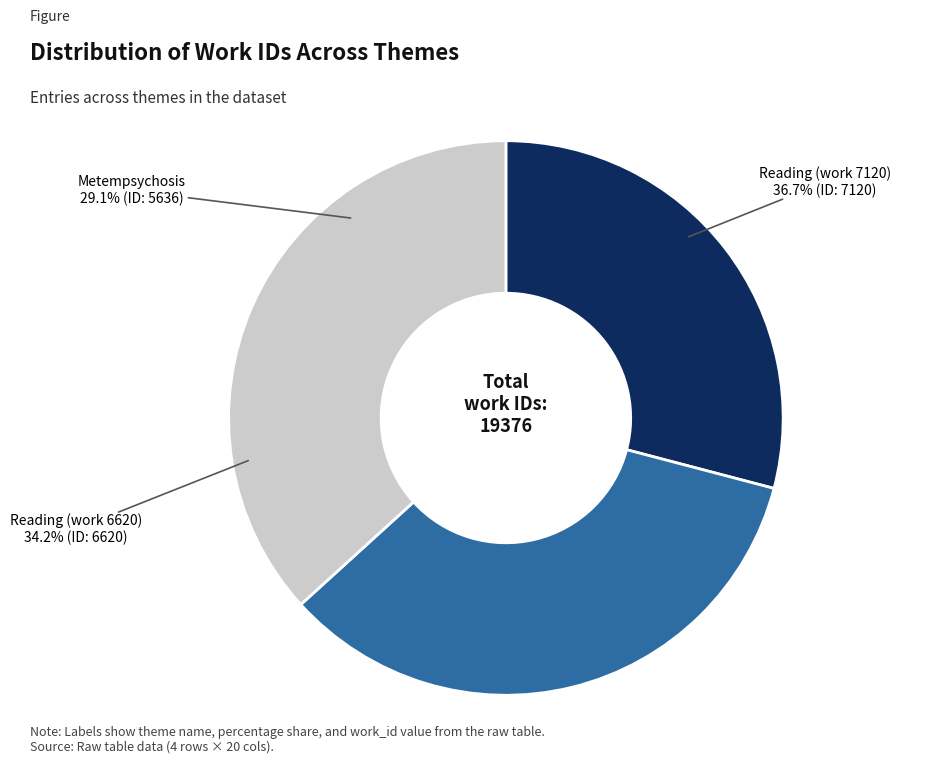

Does any single category account for the majority?

No